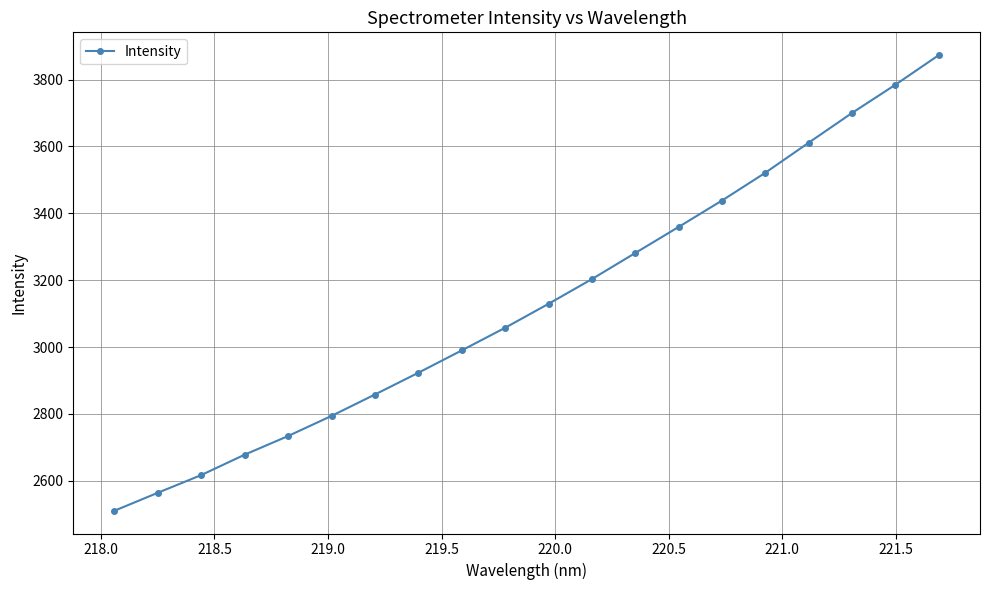

True or false: there are more than 0 points higher than both neighbors.

False